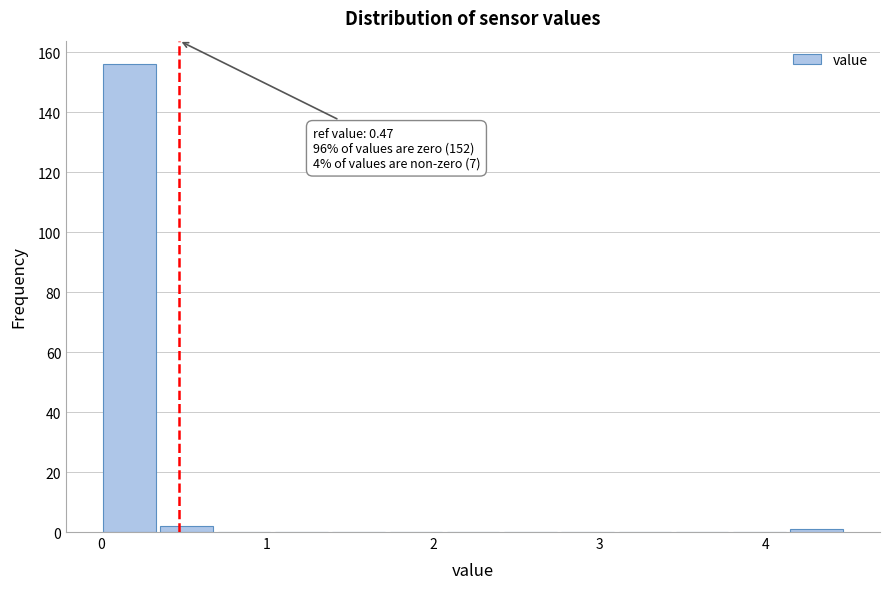

Read against the x-axis, roughly where is the centre of the tallest bar?

0.2